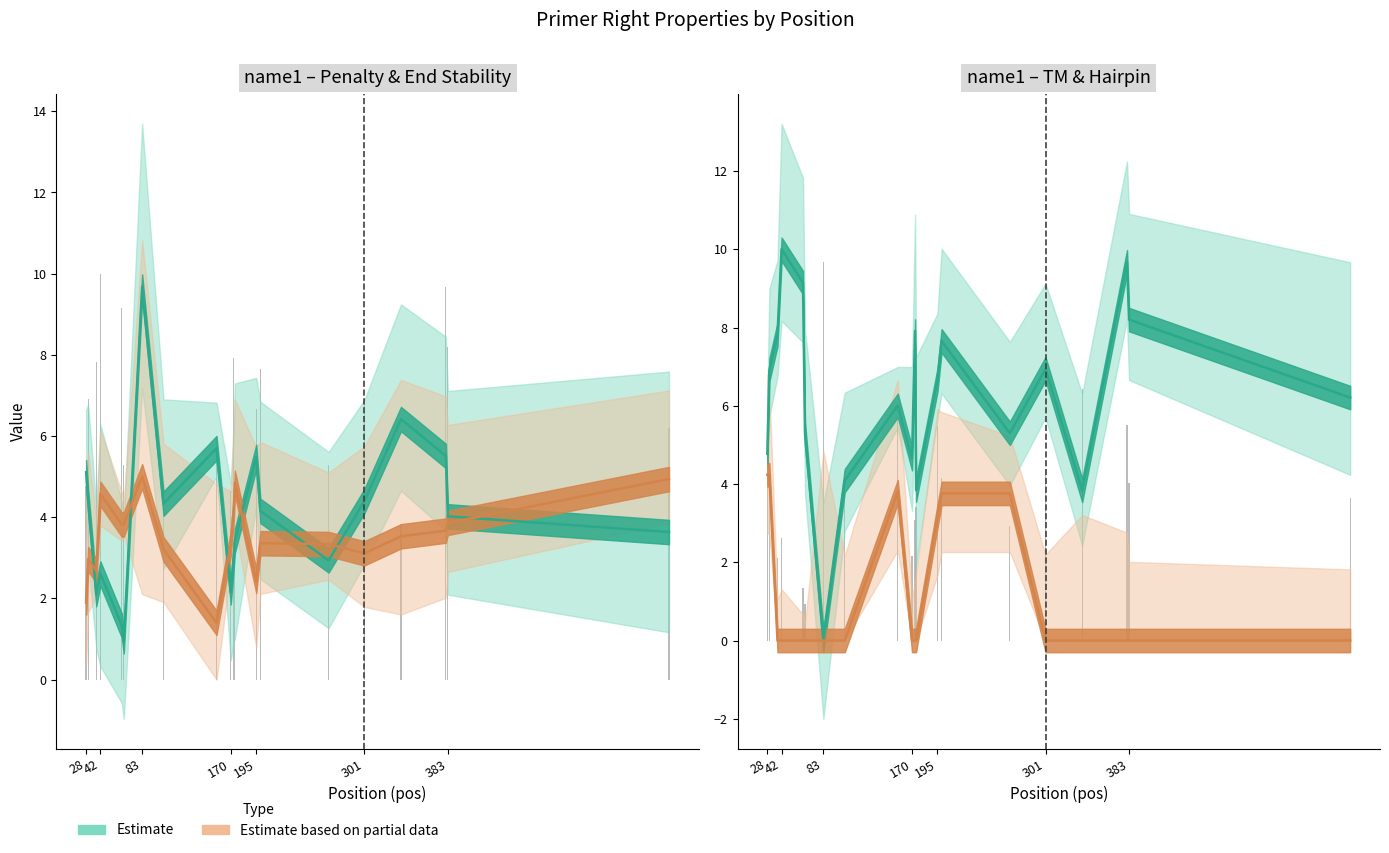

How many values in the PRIMER_RIGHT_0_END_STABILITY series exceed 3?

15